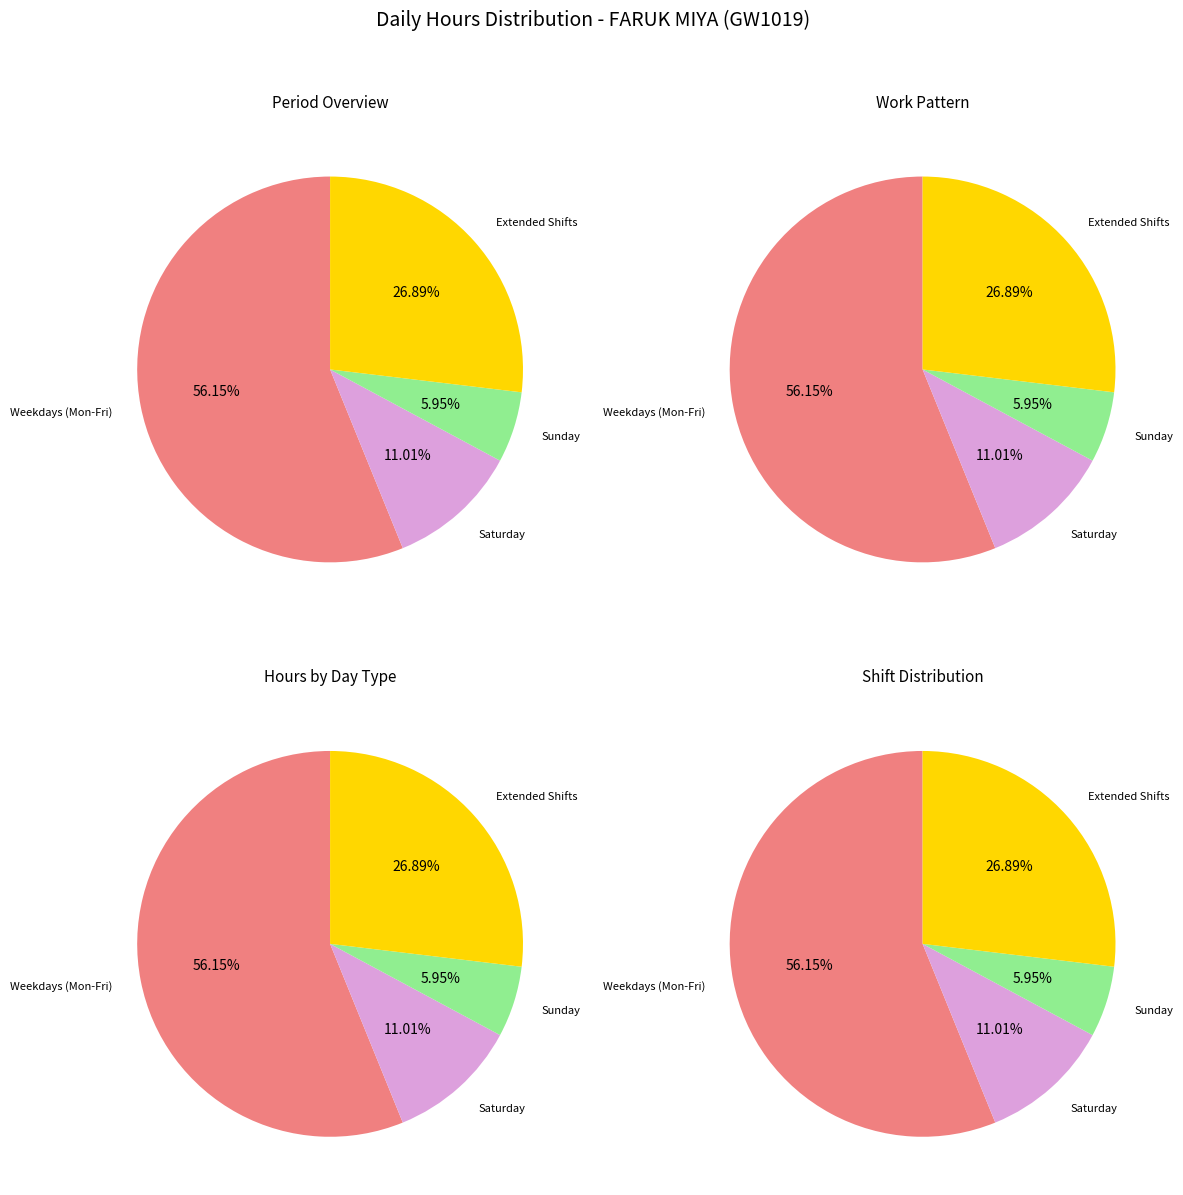

Is it true that 1-Sat is 1% of the pie?

False